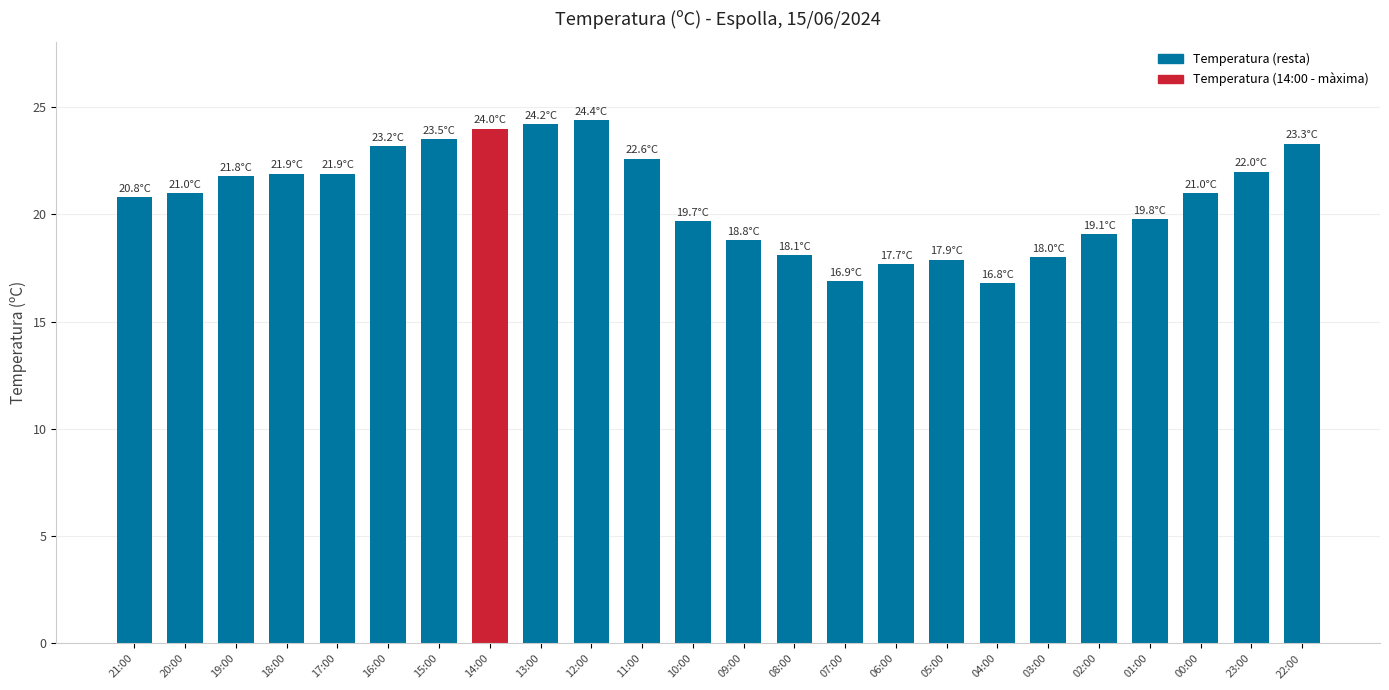

What is the difference between the values at 08:00 and 16:00?

5.1